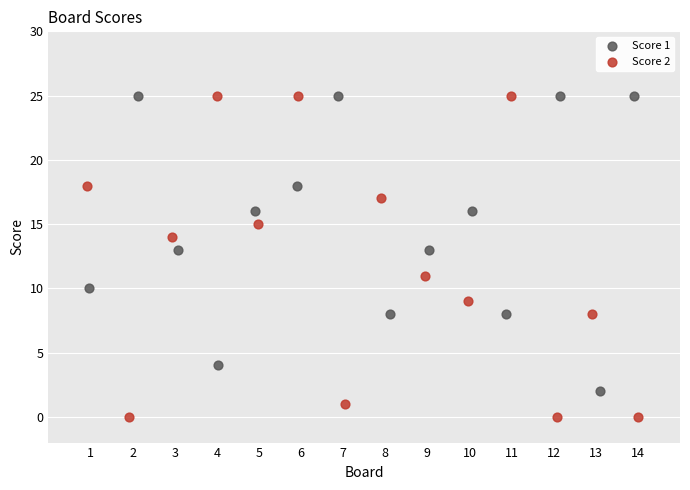

What are all the series names shown in the legend?

Score 1, Score 2